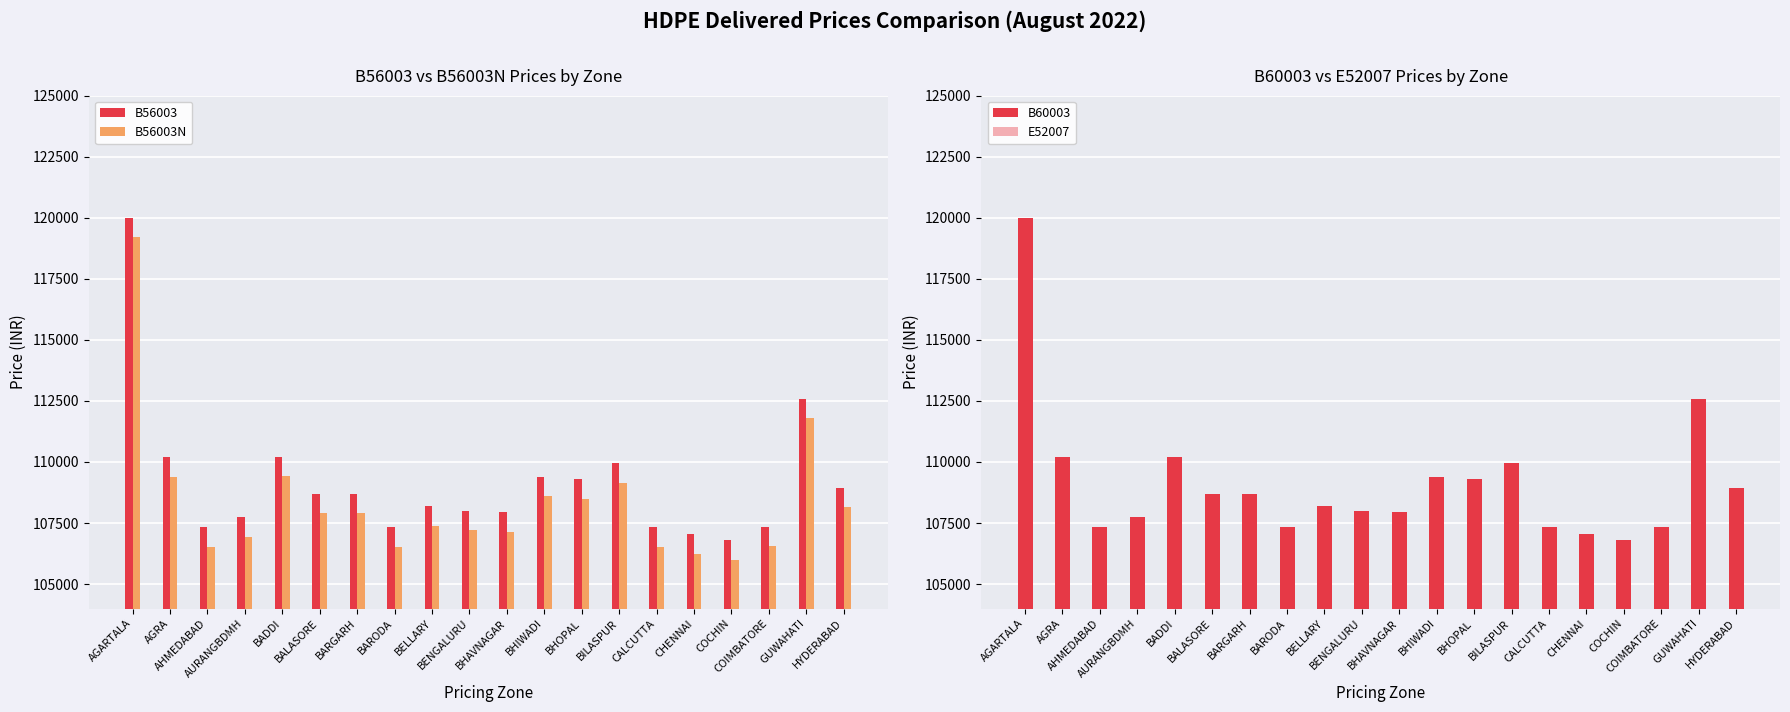

How many data points in E52007 are less than 108458?

10